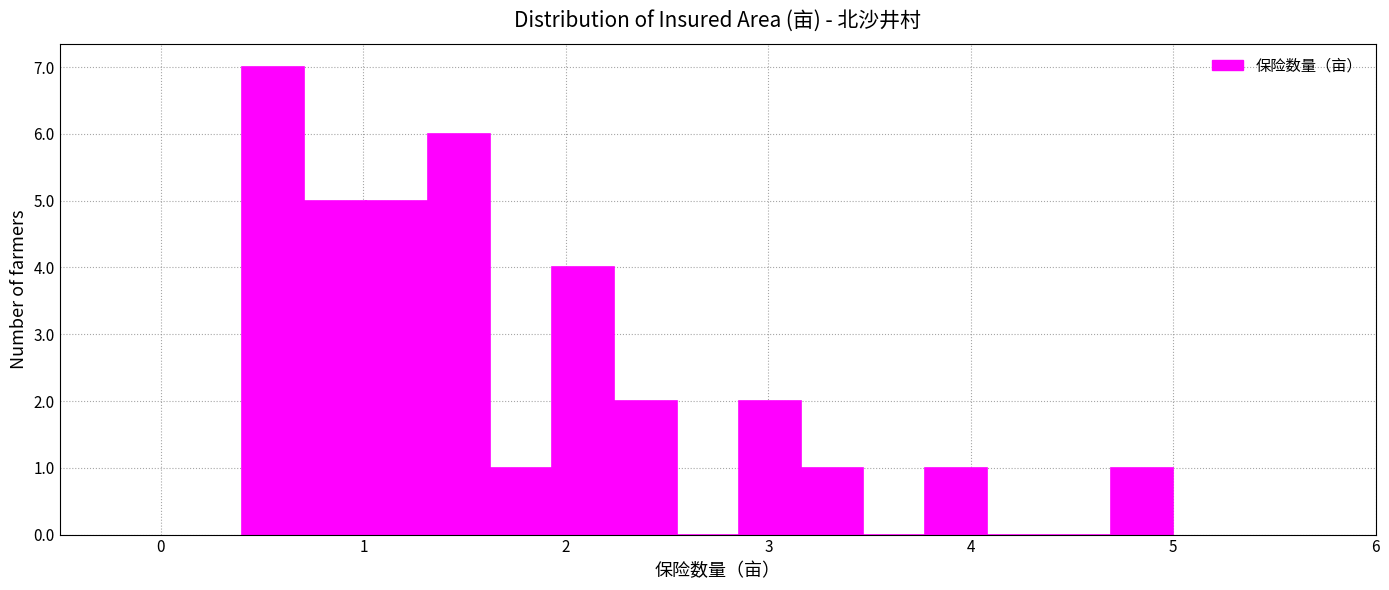

Read against the x-axis, roughly where is the centre of the tallest bar?

0.6